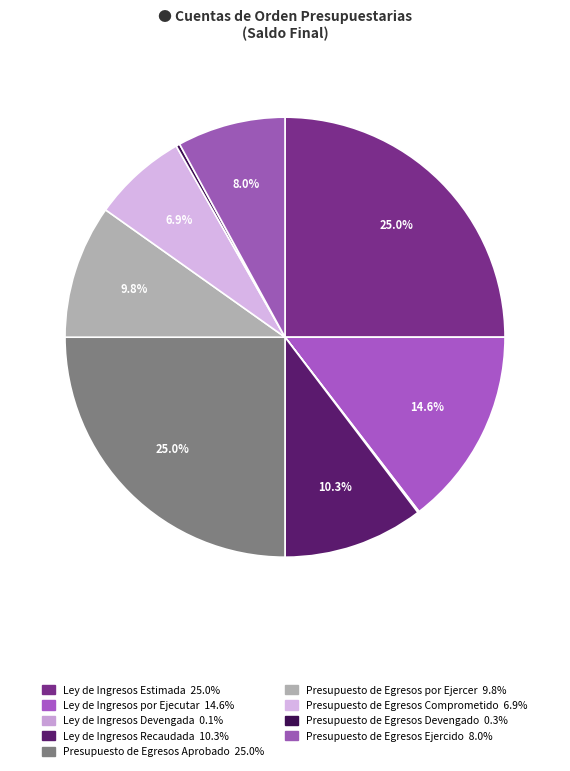

Approximately how many times larger is the value at Presupuesto de Egresos por Ejercer compared to Ley de Ingresos por Ejecutar?

0.7